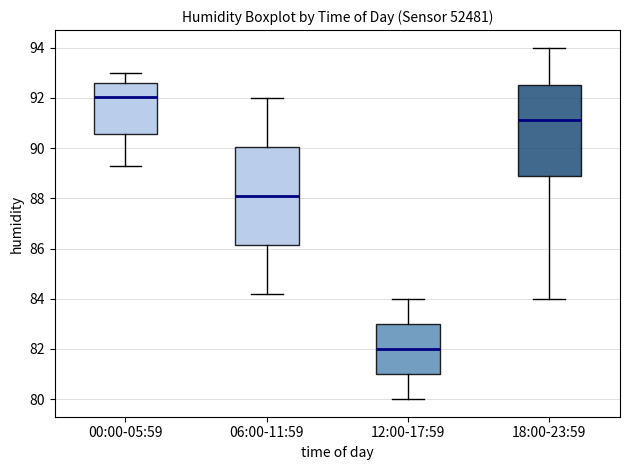

Where is the upper edge of the box for 00:00-05:59 on the y-axis? The values are not printed on the chart, so give them approximately, as read against the axis.

92.6